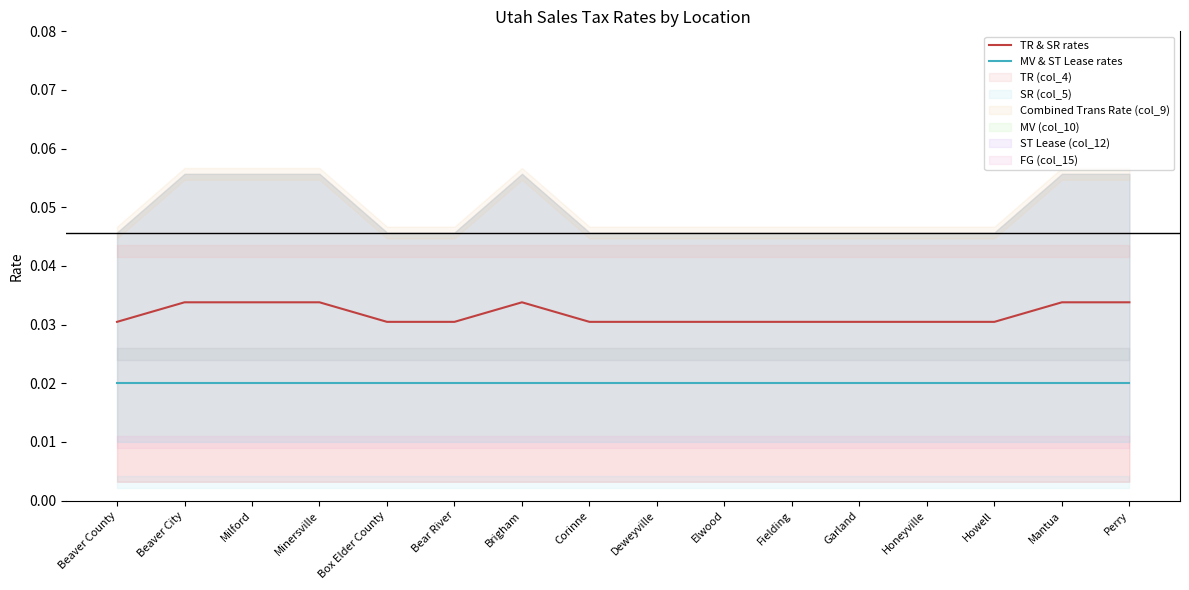

Is it true that MV & ST Lease rates equals 0.0 at Elwood?

True